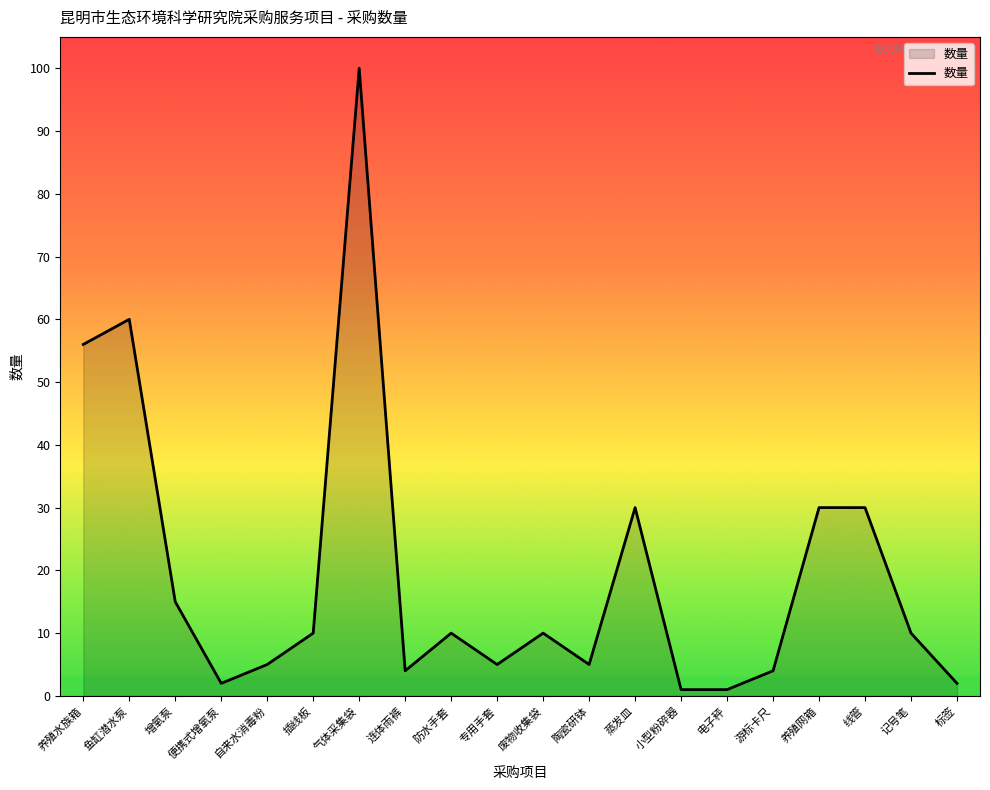

Does the chart have visible grid lines?

No